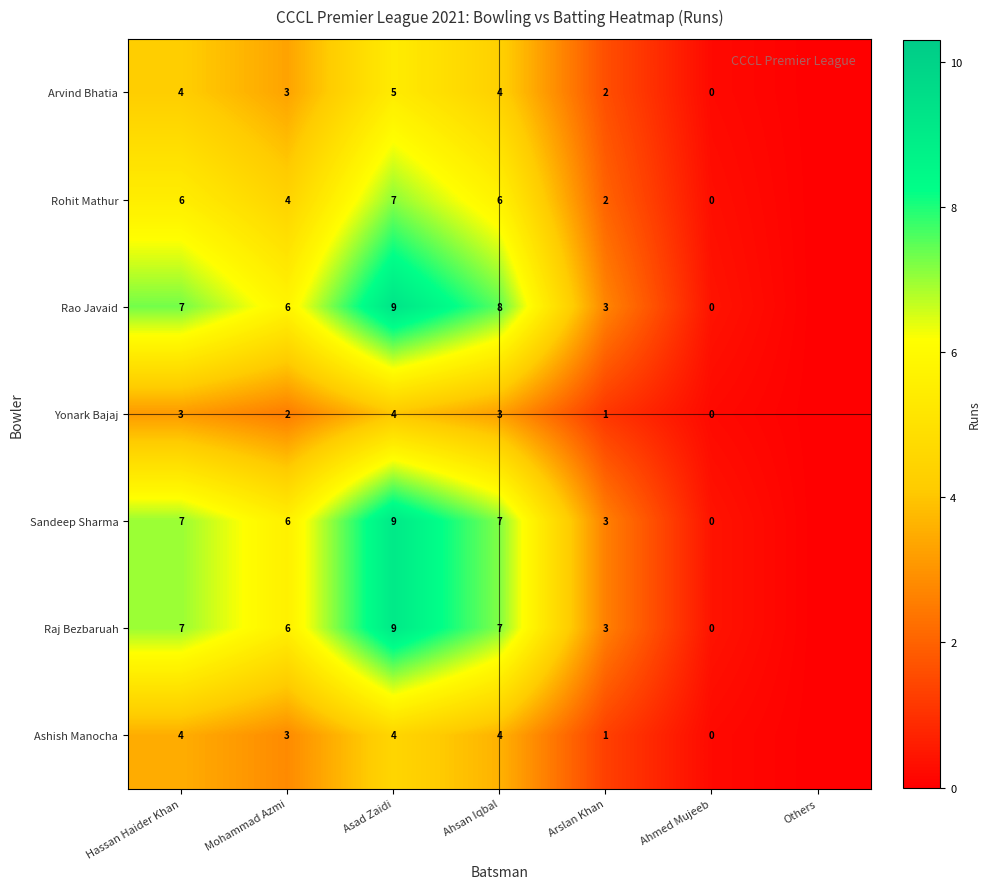

What is the difference between the Sandeep Sharma values at Ahsan Iqbal and Arslan Khan?

4